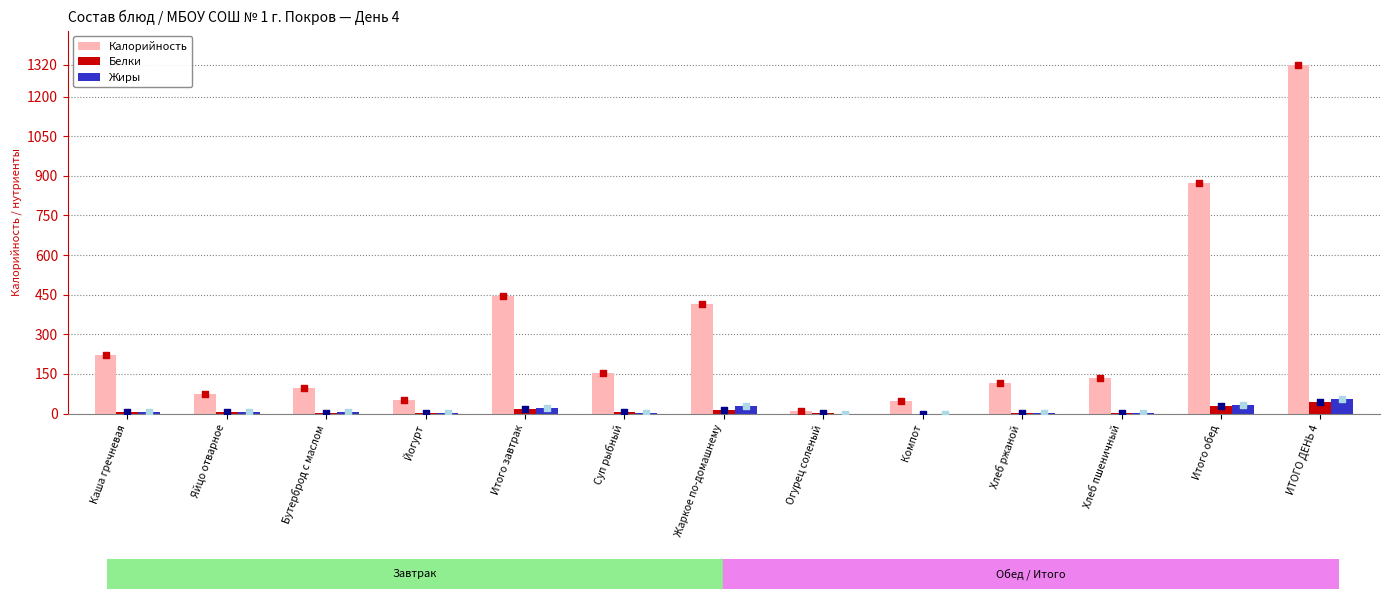

Which series contains the lowest Y value?

Жиры